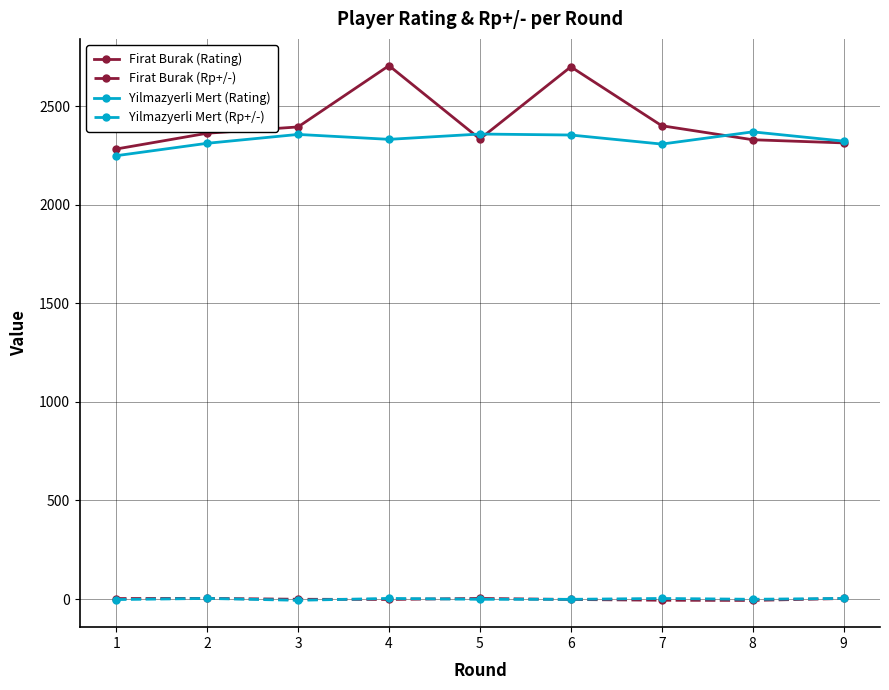

The Firat Burak (Rating) series shows 2334.0 at 5. True or false?

True